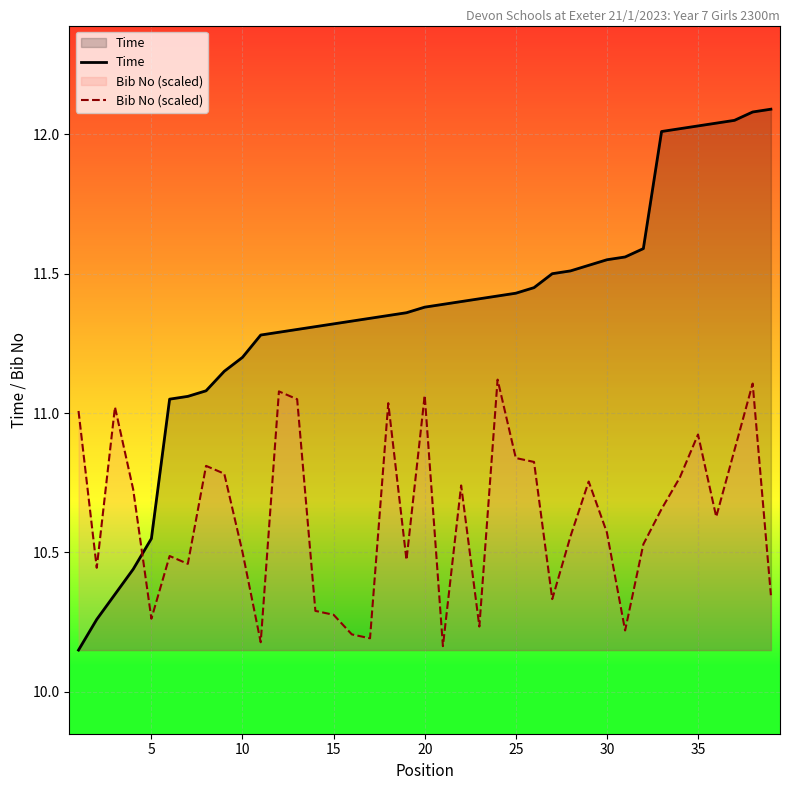

Which series has the largest total across all categories?

Time